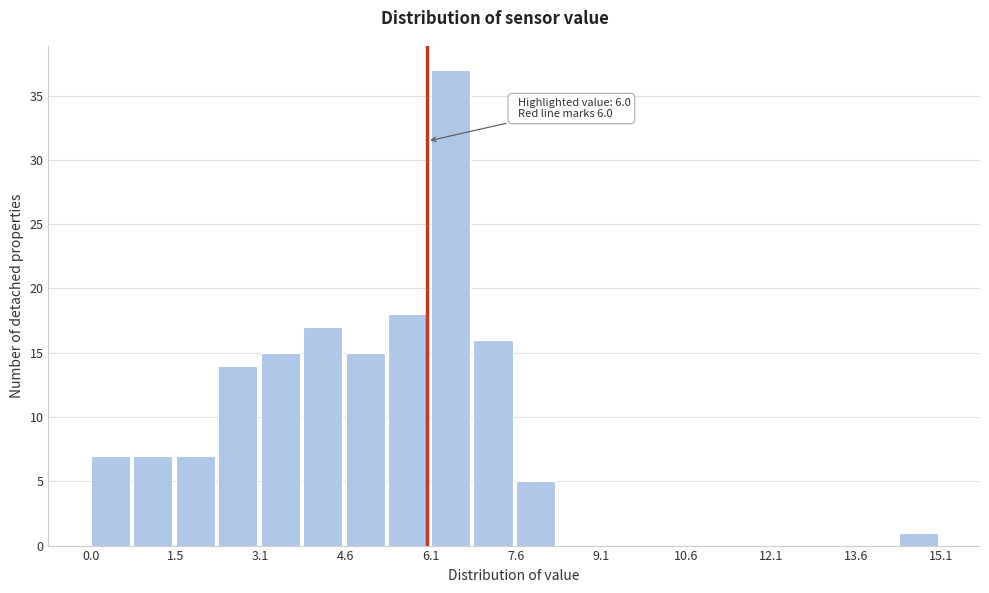

Around what value on the x-axis is the tallest bar? Give the approximate position of its centre, as read against the axis.

6.4